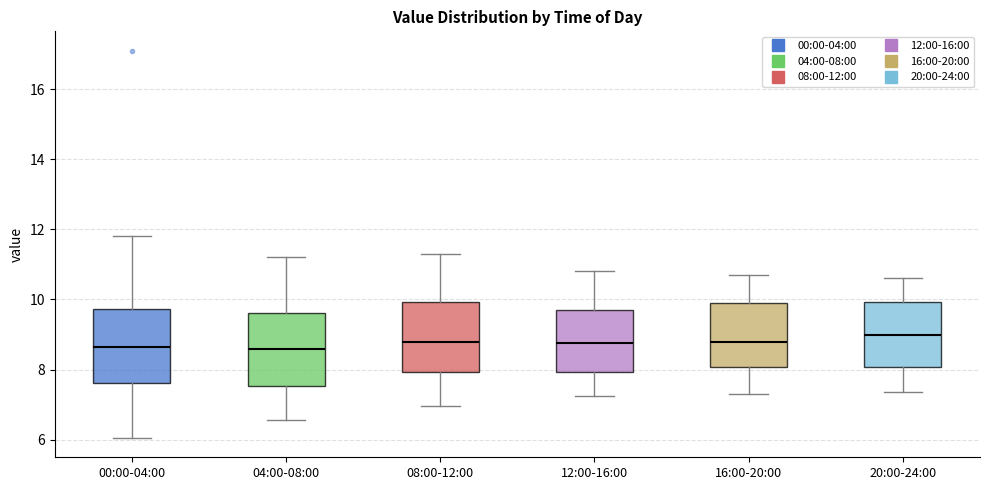

Reading left to right, transcribe this box plot: for each box, give where its median line is, the range the box spans, and where its two whiskers end, as read against the y-axis. The values are not printed on the chart, so give them approximately, as read against the axis.

00:00-04:00: median 8.6, box 7.6 to 9.8, whiskers 6.0 to 11.8
04:00-08:00: median 8.6, box 7.6 to 9.6, whiskers 6.6 to 11.2
08:00-12:00: median 8.8, box 8.0 to 10.0, whiskers 7.0 to 11.4
12:00-16:00: median 8.8, box 8.0 to 9.8, whiskers 7.2 to 10.8
16:00-20:00: median 8.8, box 8.0 to 9.8, whiskers 7.4 to 10.8
20:00-24:00: median 9.0, box 8.0 to 10.0, whiskers 7.4 to 10.6